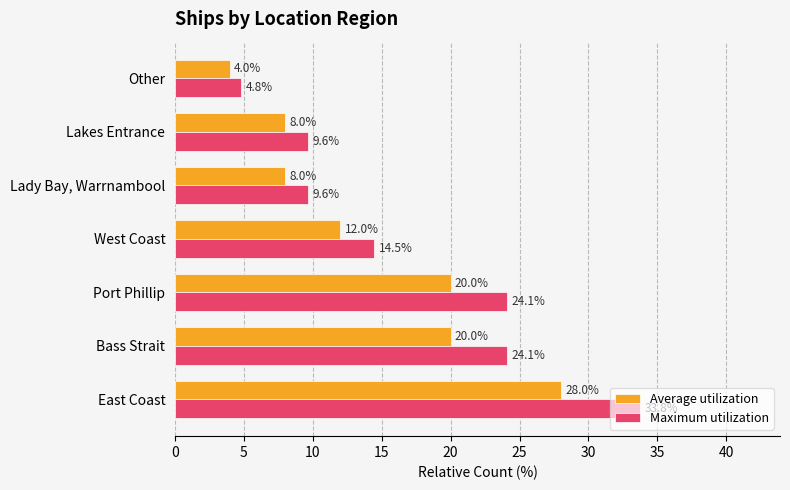

Which series has the widest spread of values?

Maximum utilization